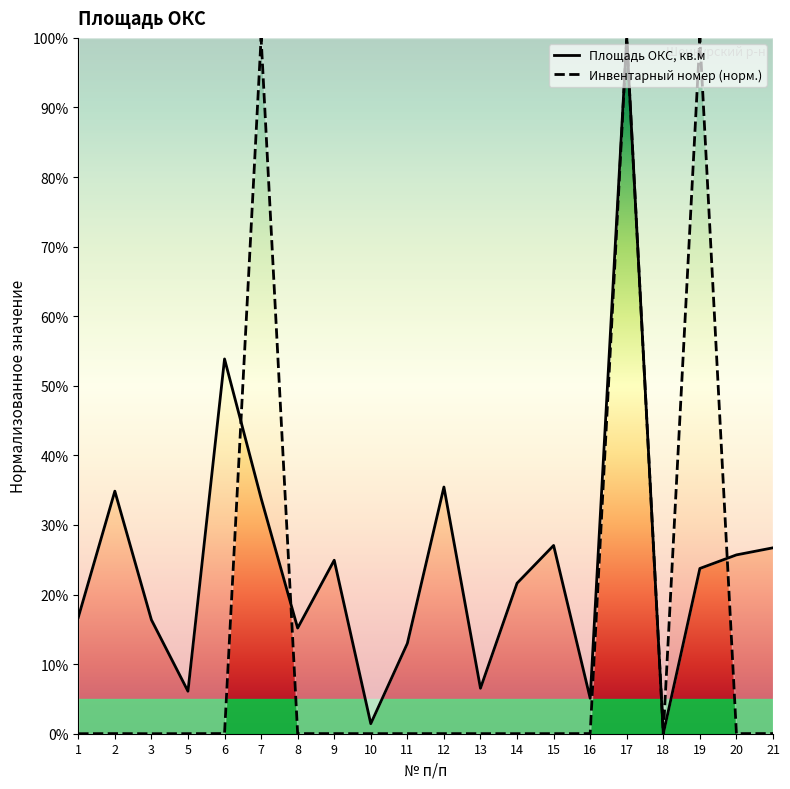

How many distinct data groups are displayed?

2